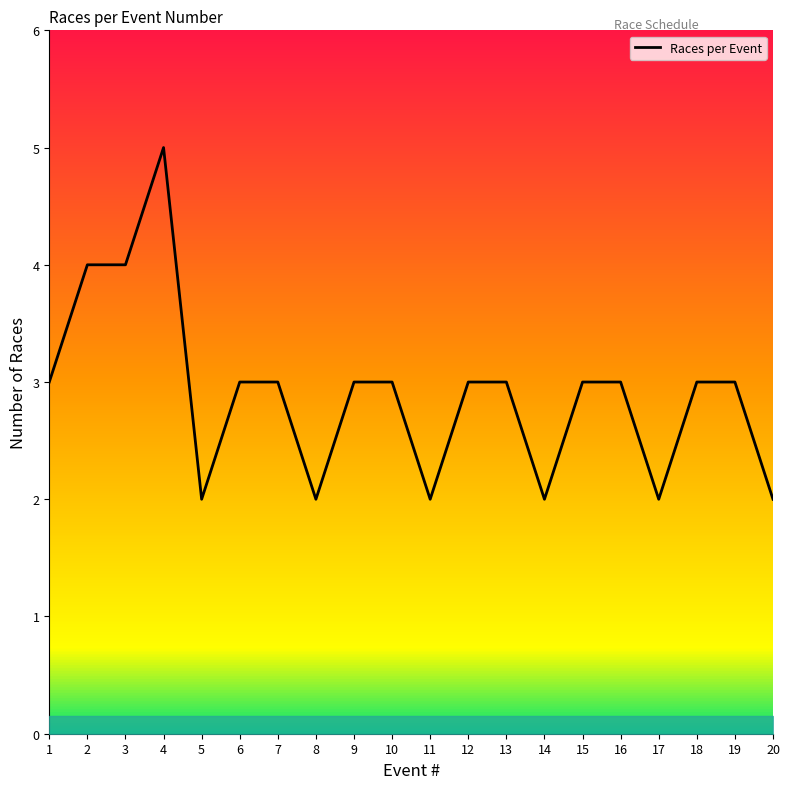

How many values exceed 3?

3